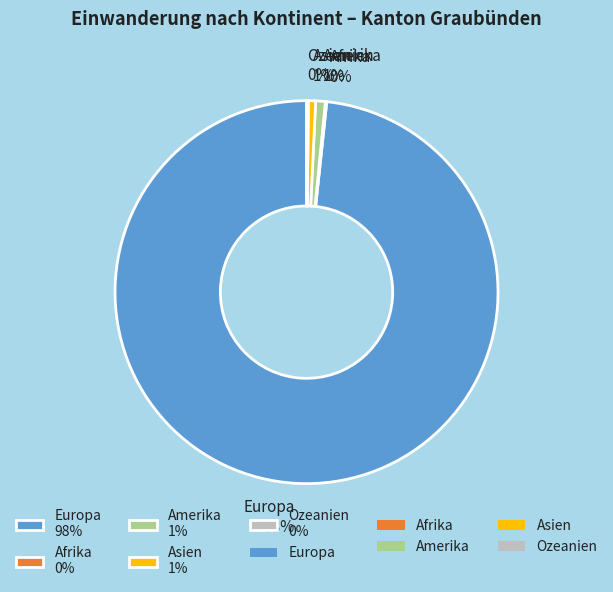

Does any single category account for the majority?

Yes